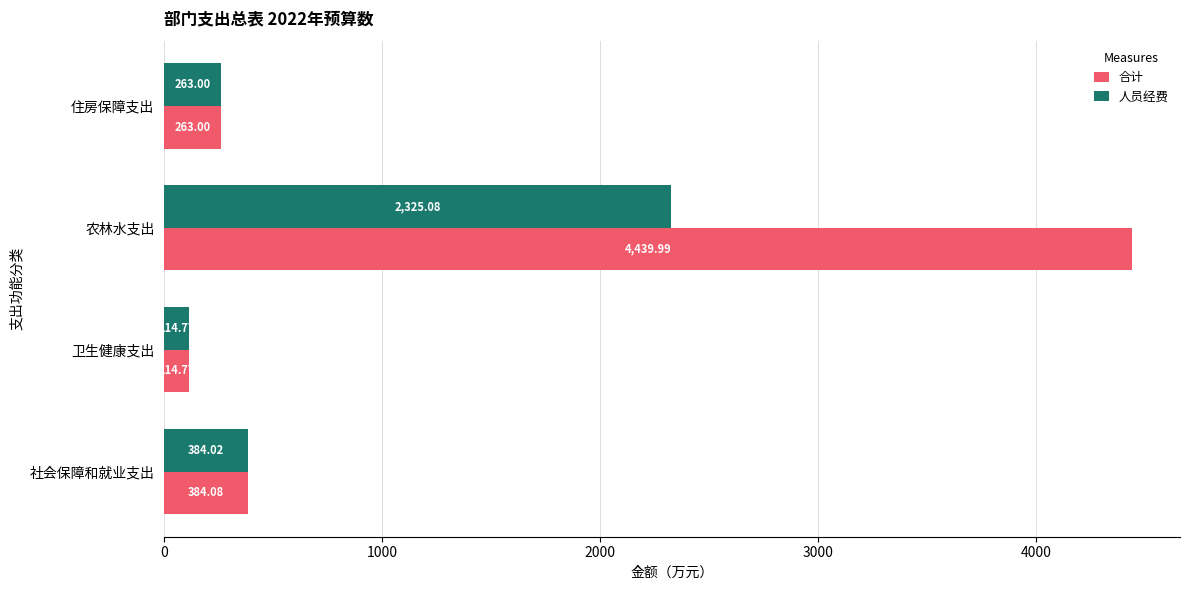

Which series has the largest total across all categories?

合计